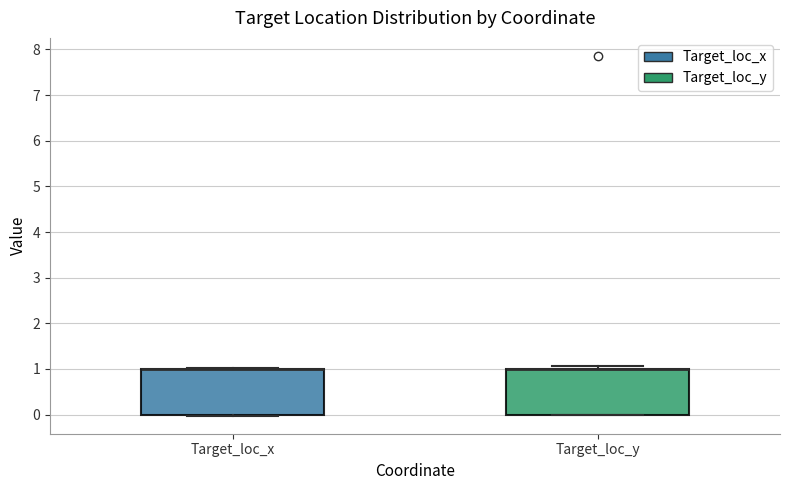

Reading left to right, transcribe this box plot: for each box, give where its median line is, the range the box spans, and where its two whiskers end, as read against the y-axis. The values are not printed on the chart, so give them approximately, as read against the axis.

Target_loc_x: median 1.0 (drawn on the box's upper edge), box 0.0 to 1.0, whiskers 0.0 to 1.0
Target_loc_y: median 1.0 (drawn on the box's upper edge), box 0.0 to 1.0, whiskers 0.0 to 1.1